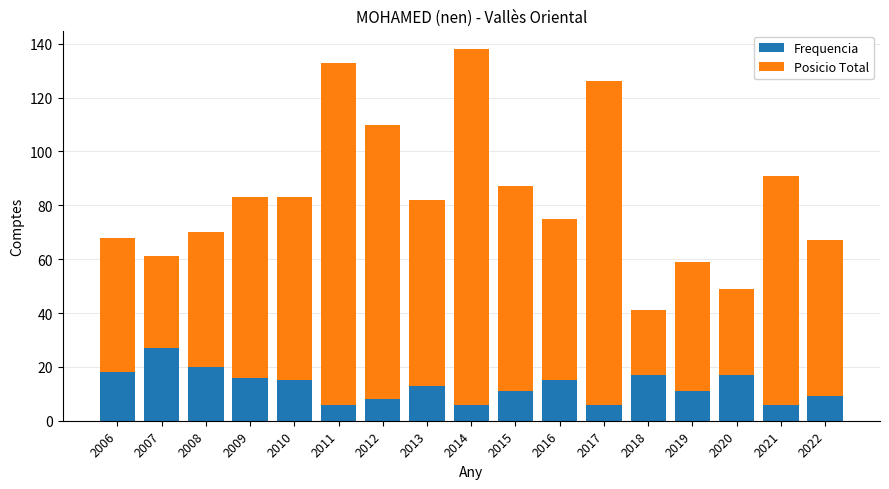

Does the chart contain any negative values?

No